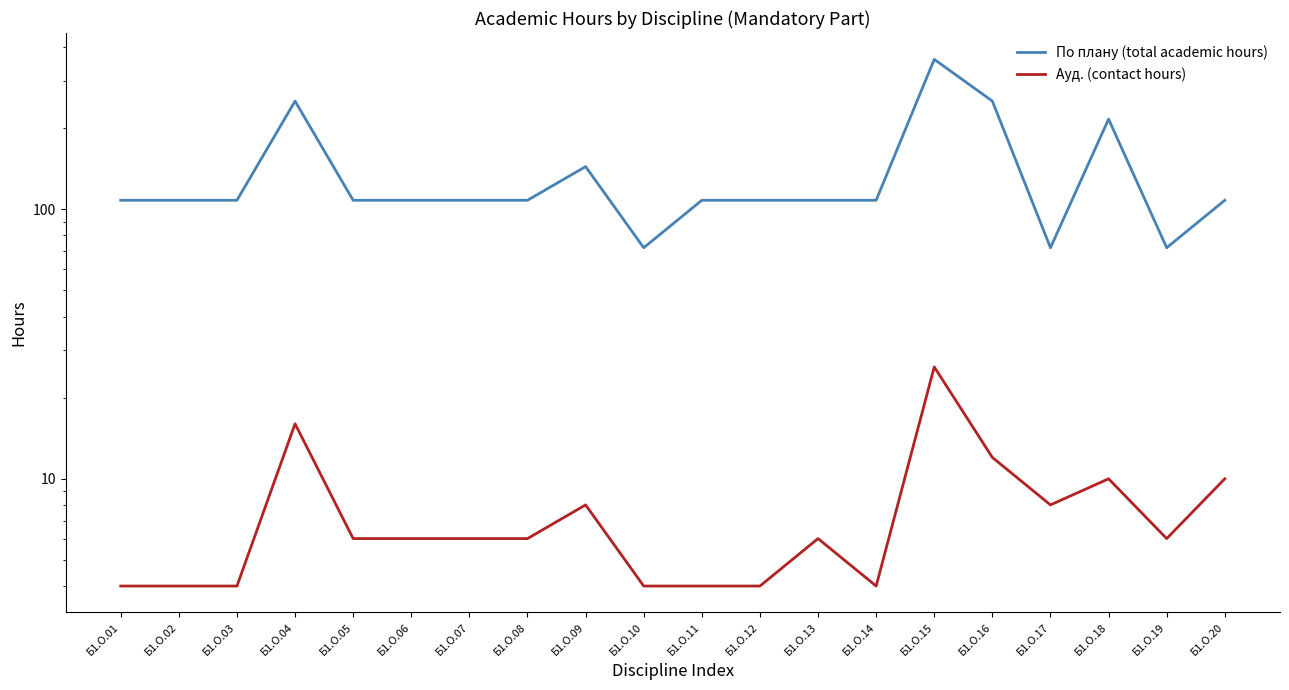

What is the value of the Ауд. (contact hours) point at the 20th from the left?

10